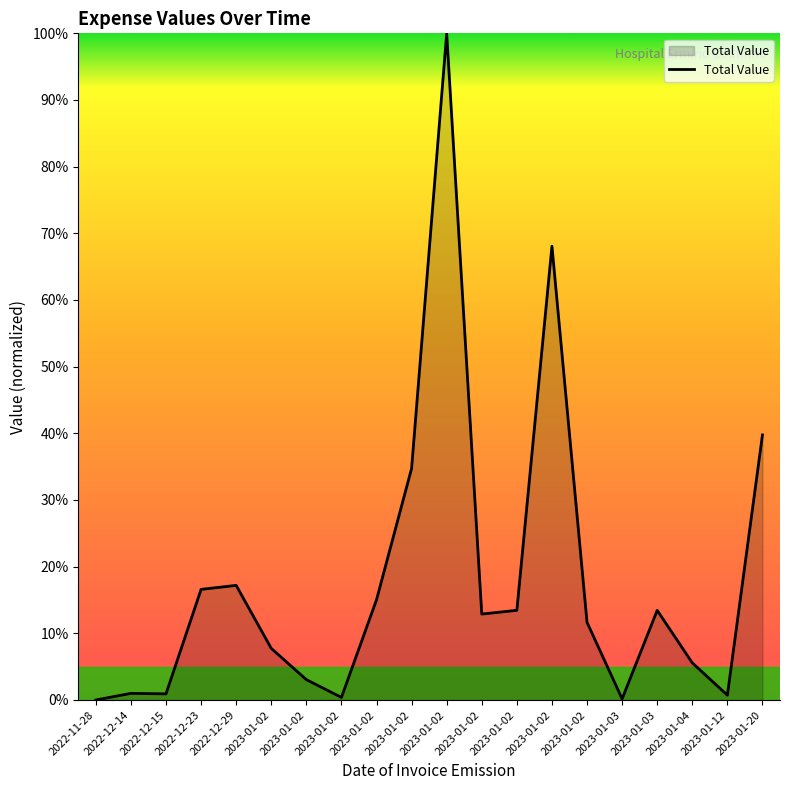

What is the difference between the maximum and minimum values?

100.0